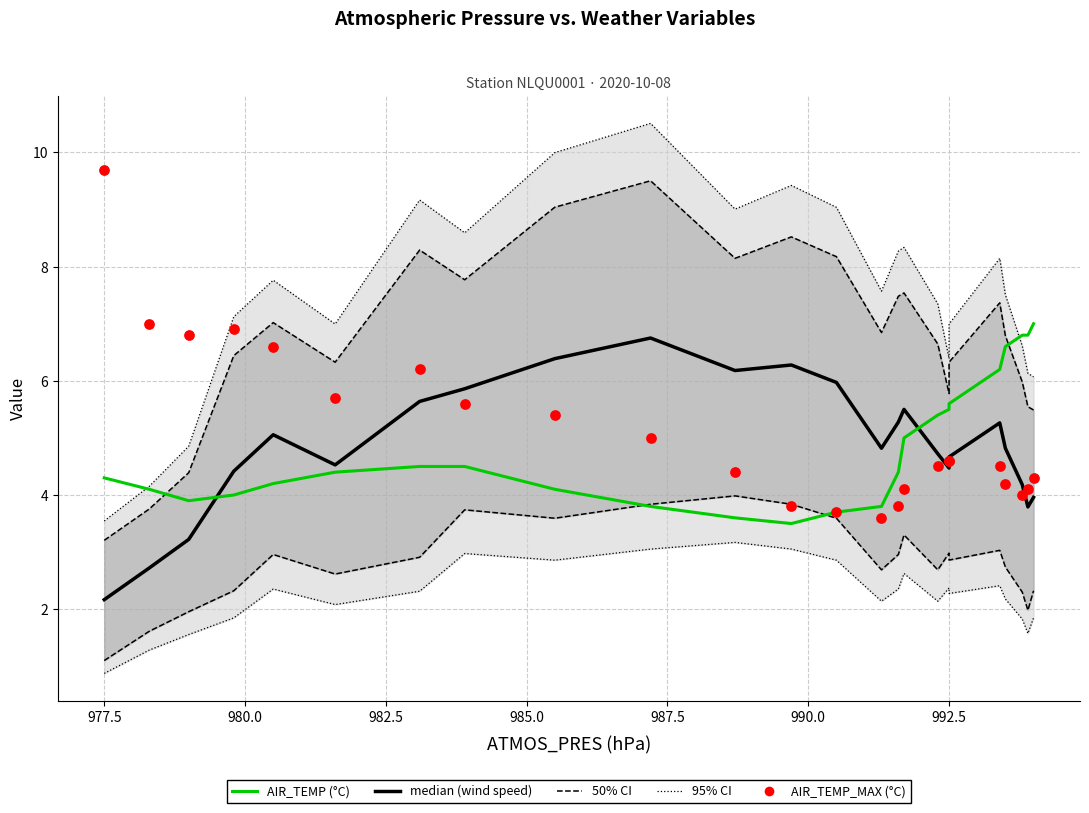

Which series contains the lowest Y value?

95% CI (wind speed bounds)